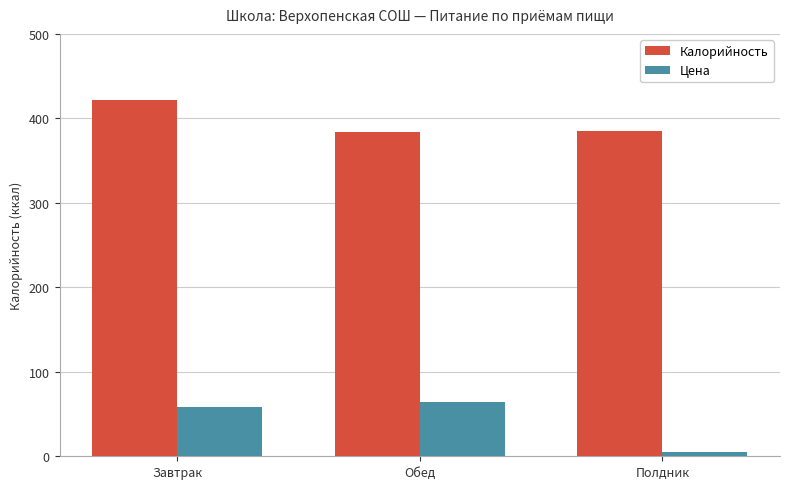

What value does the Цена series have at Обед?

64.5